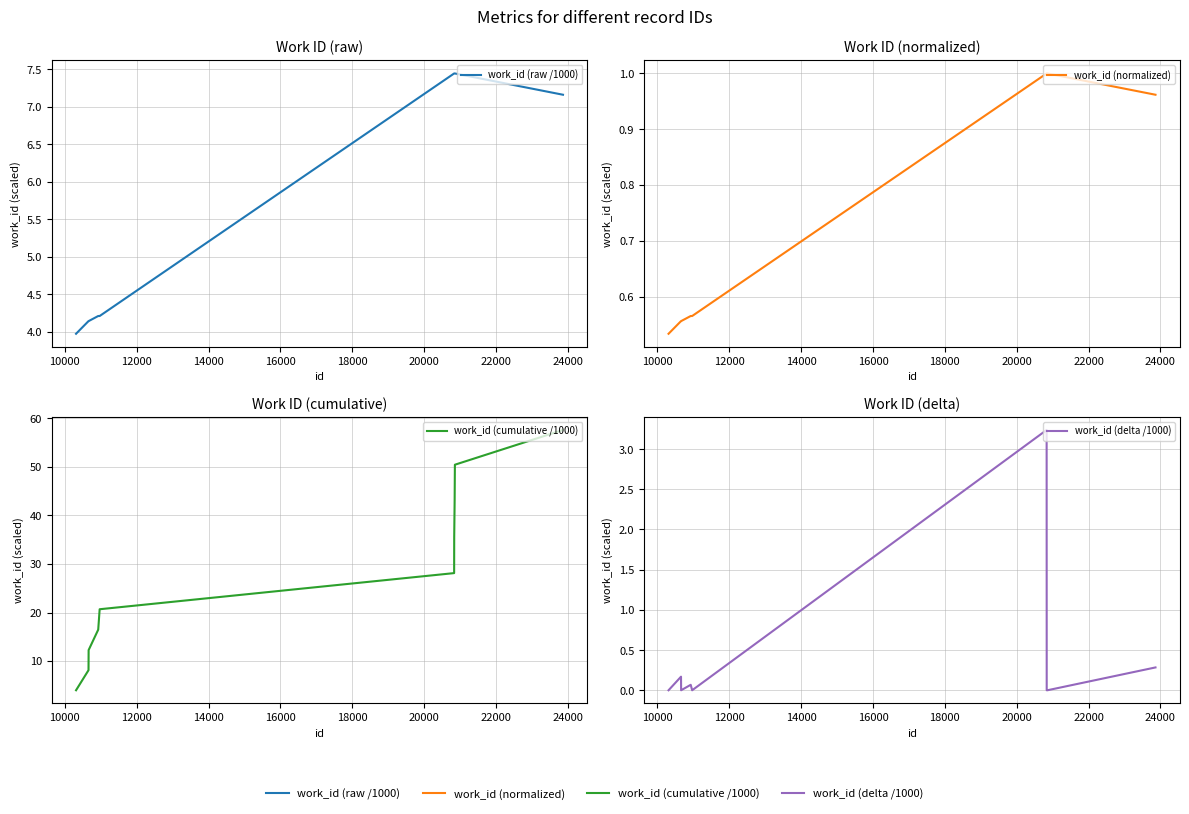

Does the chart have visible grid lines?

Yes